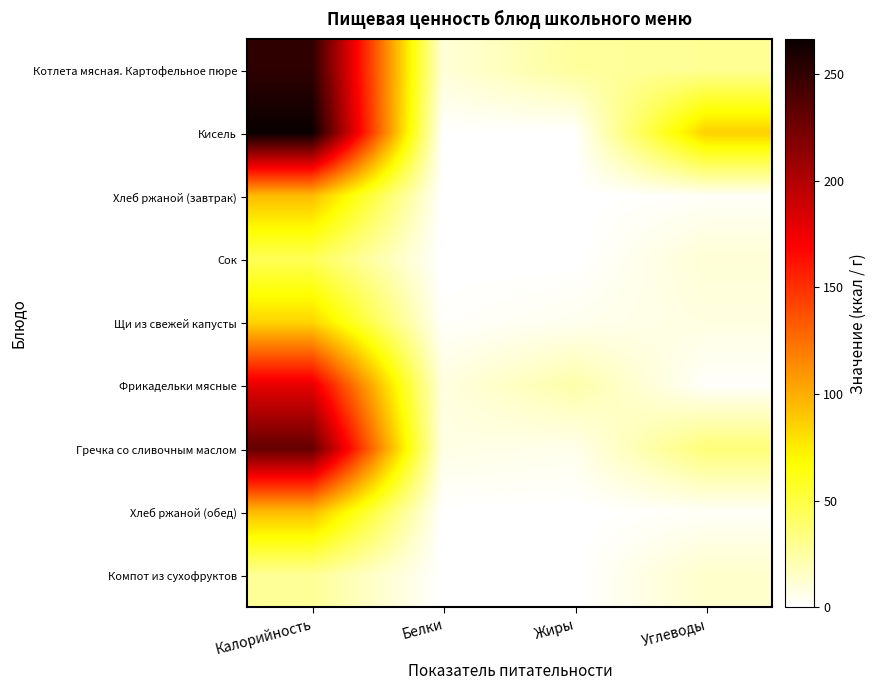

At how many categories does at least one series exceed 68?

2